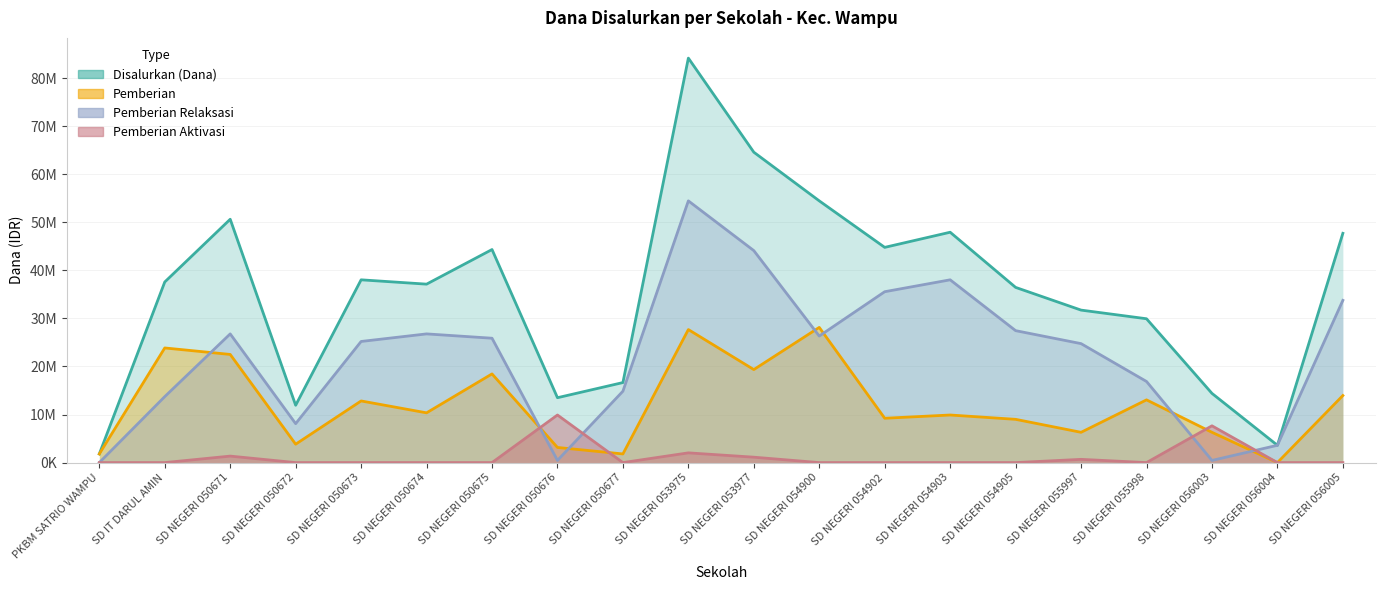

How many interior local valleys does the Disalurkan (Dana) series have?

5